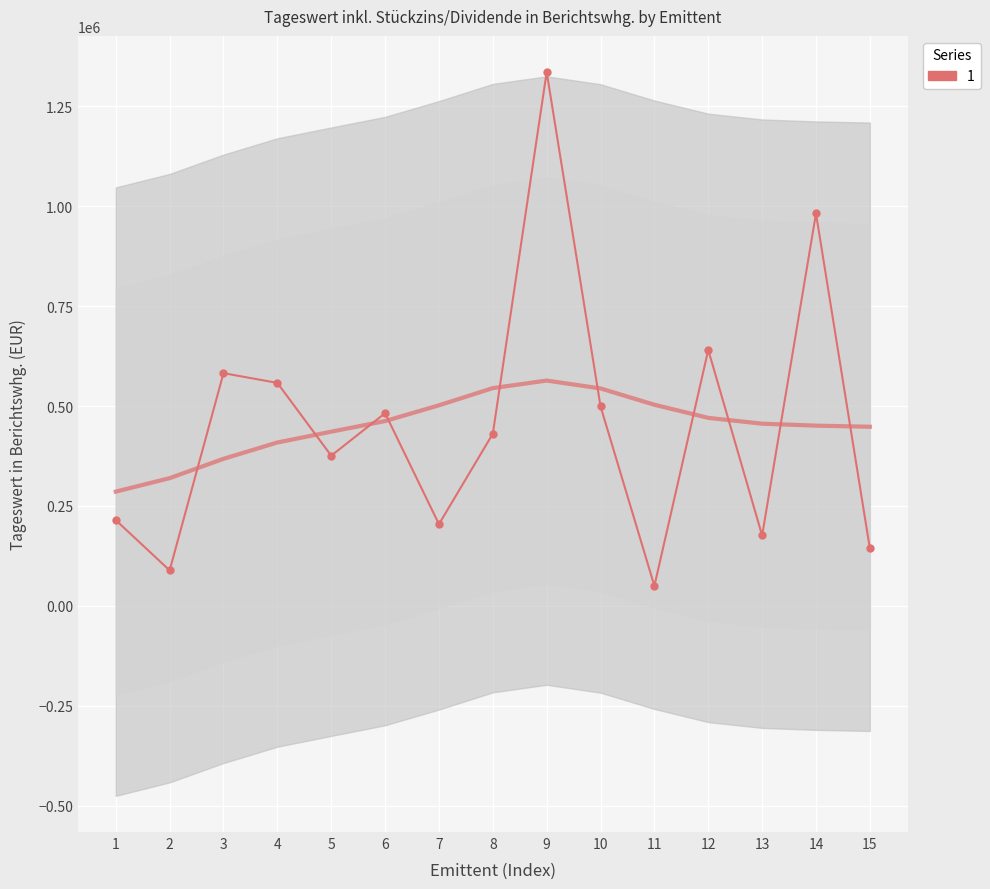

Where is the first local minimum?

2